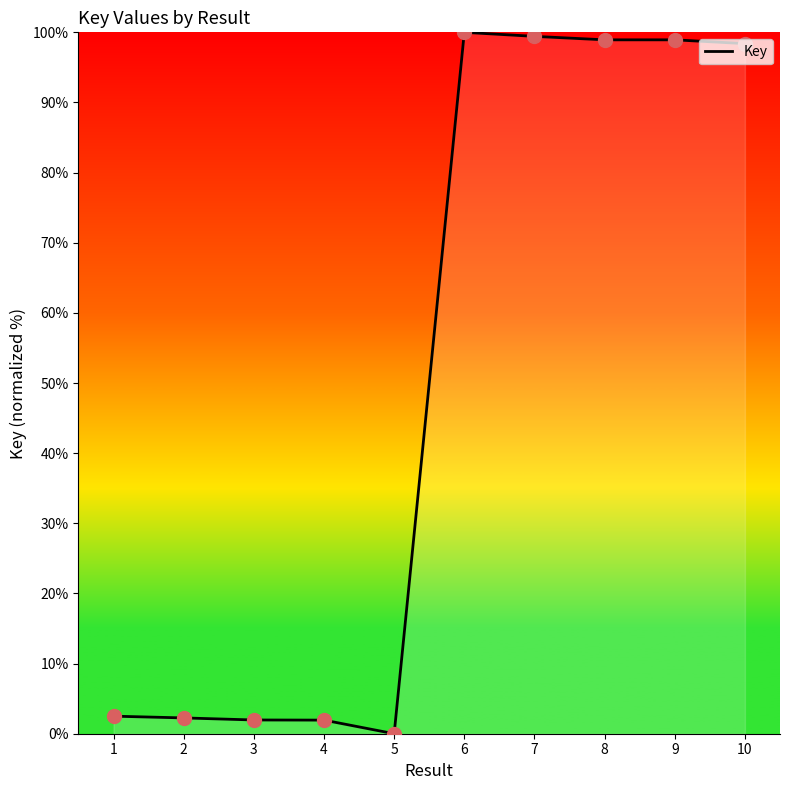

What is the change in value from 1 to 3?

-0.5